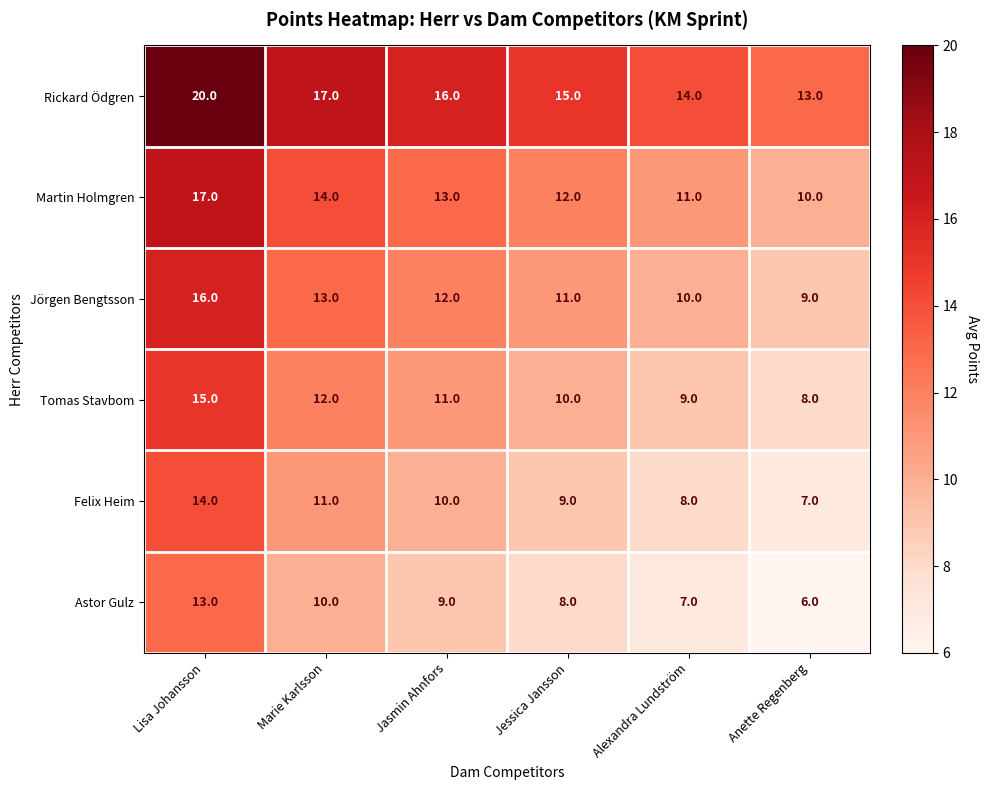

Which category has the lowest value in the Jörgen Bengtsson series?

Anette Regenberg